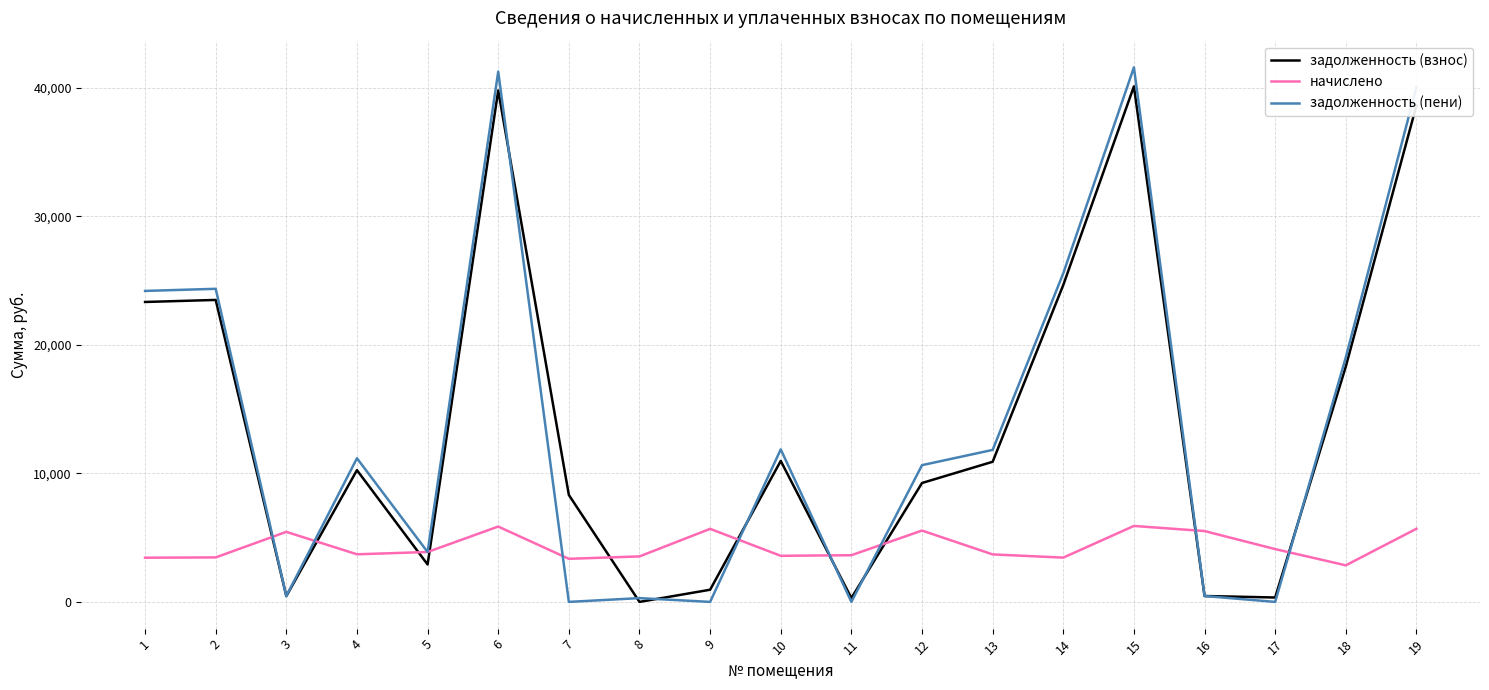

After their last crossing, which series has the higher values: задолженность (взнос) or начислено?

задолженность (взнос)